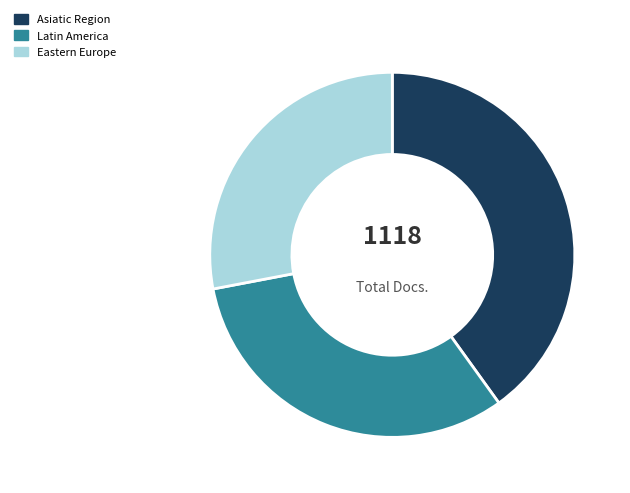

To the nearest percent, what is the difference between the largest and smallest slice percentages?

12%